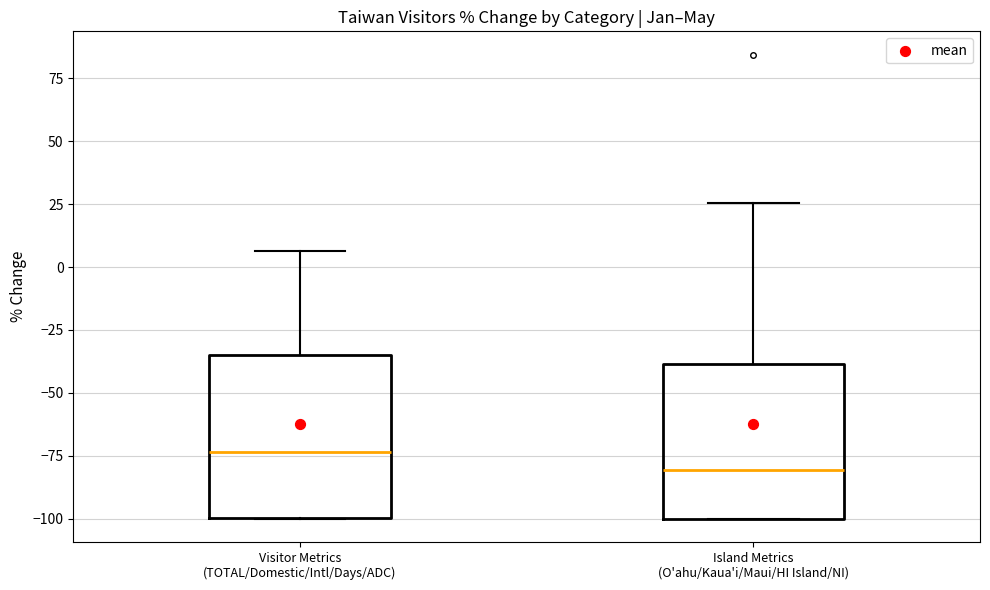

Which box has the highest median line?

Visitor Metrics (TOTAL/Domestic/Intl/Days/ADC)